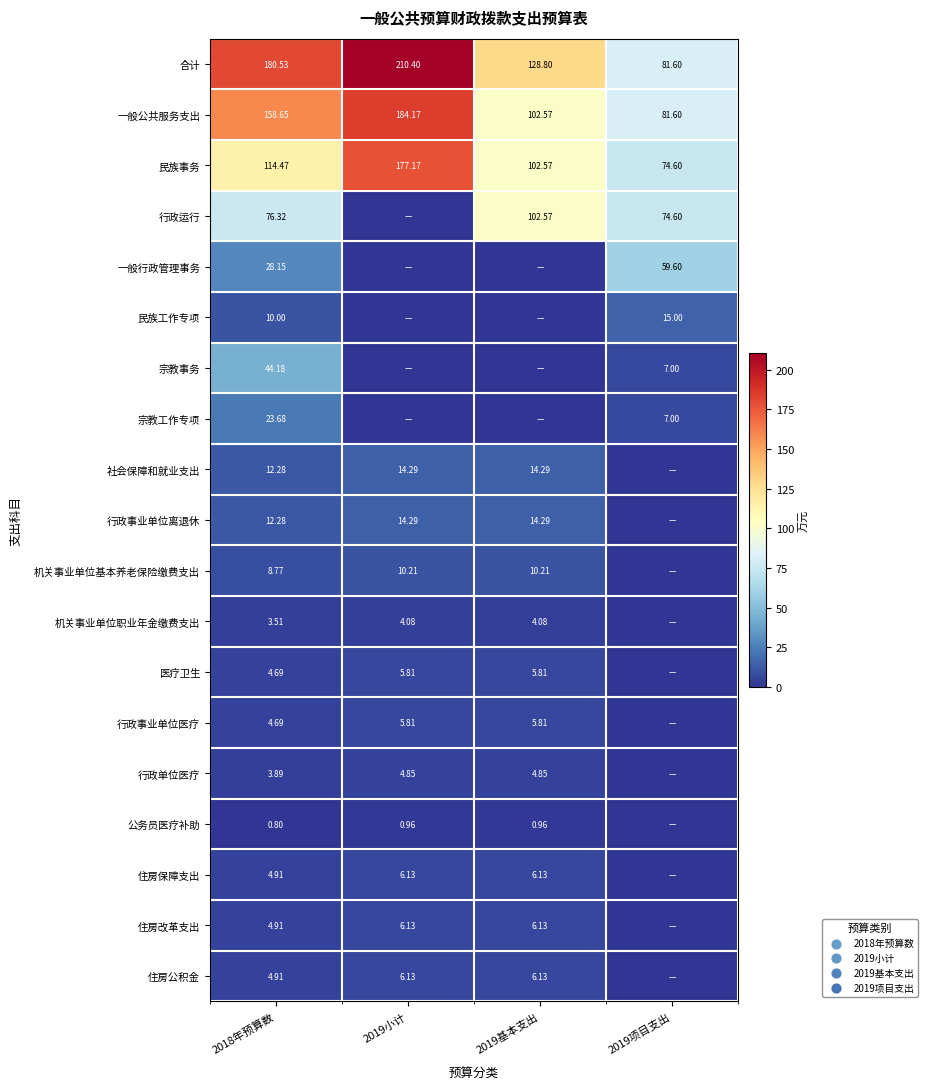

True or false: 机关事业单位基本养老保险缴费支出 has a value of 3.9 at 2018年预算数.

False